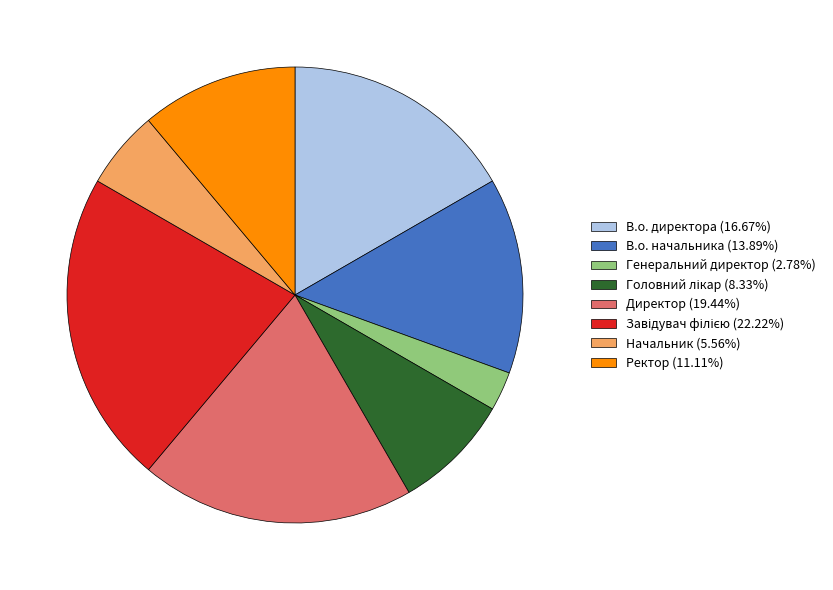

What is the ratio of the value at Начальник (5.56%) to the value at В.о. начальника (13.89%)?

0.4